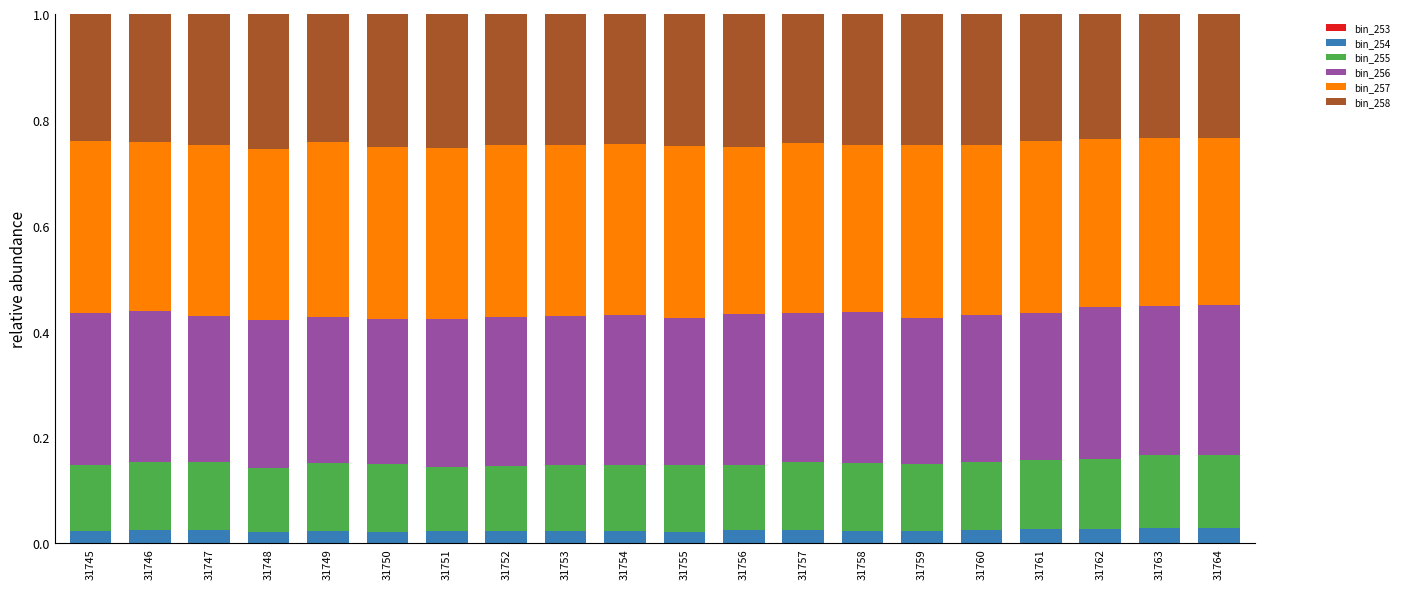

What value does the bin_256 series have at 31750?

0.3